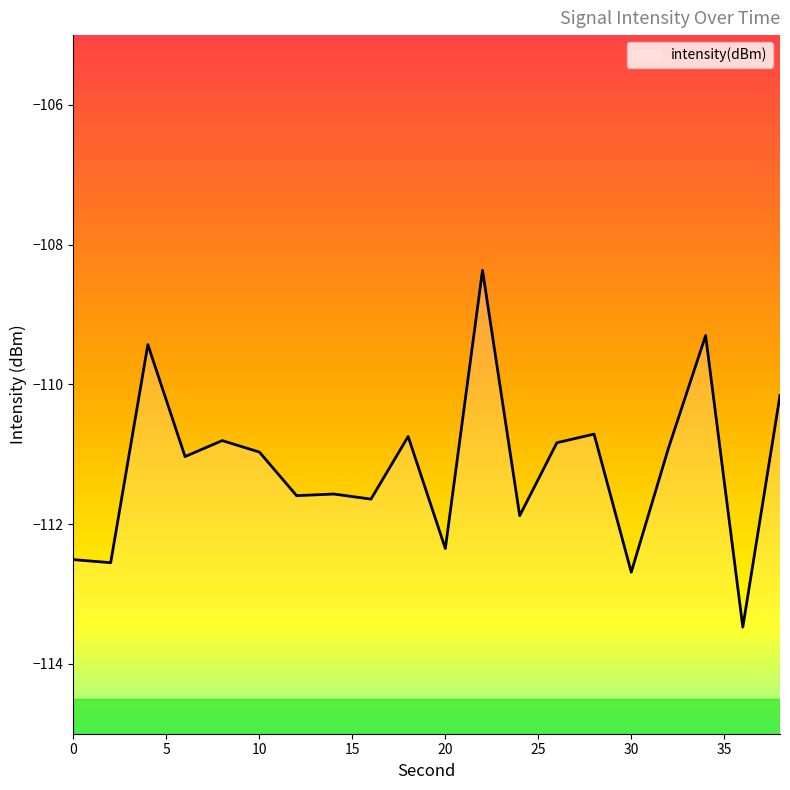

What is the difference between the maximum and minimum values?

5.1